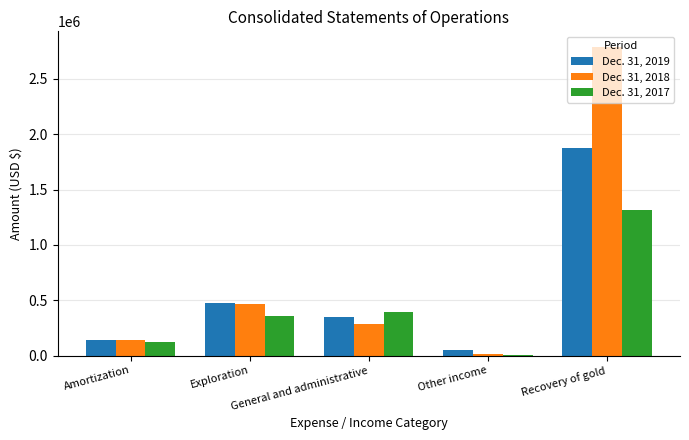

What are all the series names shown in the legend?

Dec. 31, 2019, Dec. 31, 2018, Dec. 31, 2017